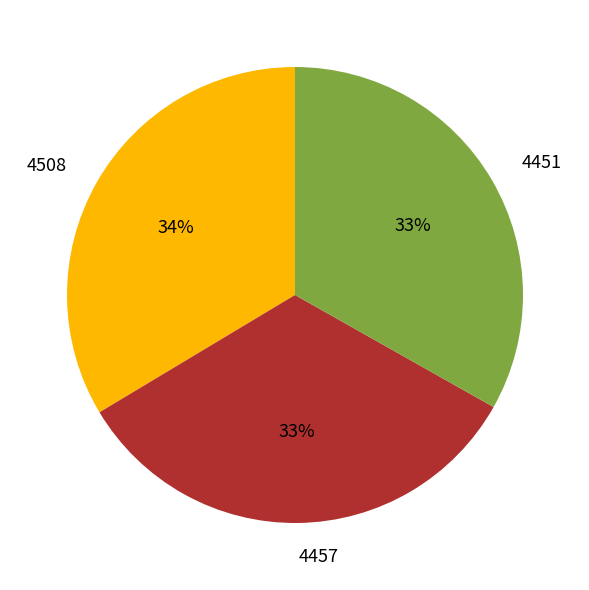

True or false: 4457 accounts for 33% of the total.

True